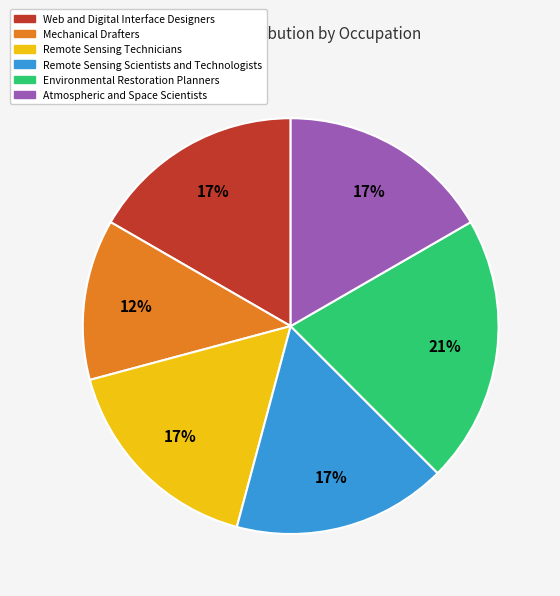

Is the sum of Remote Sensing Technicians and Web and Digital Interface Designers greater than half?

No